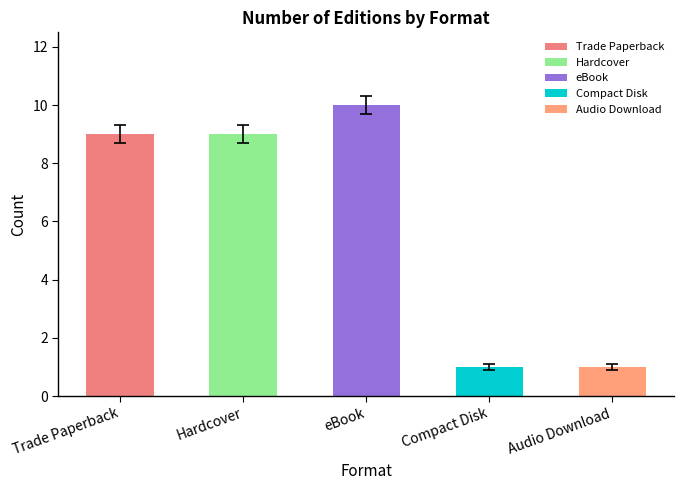

What is the difference between the maximum and minimum values?

9